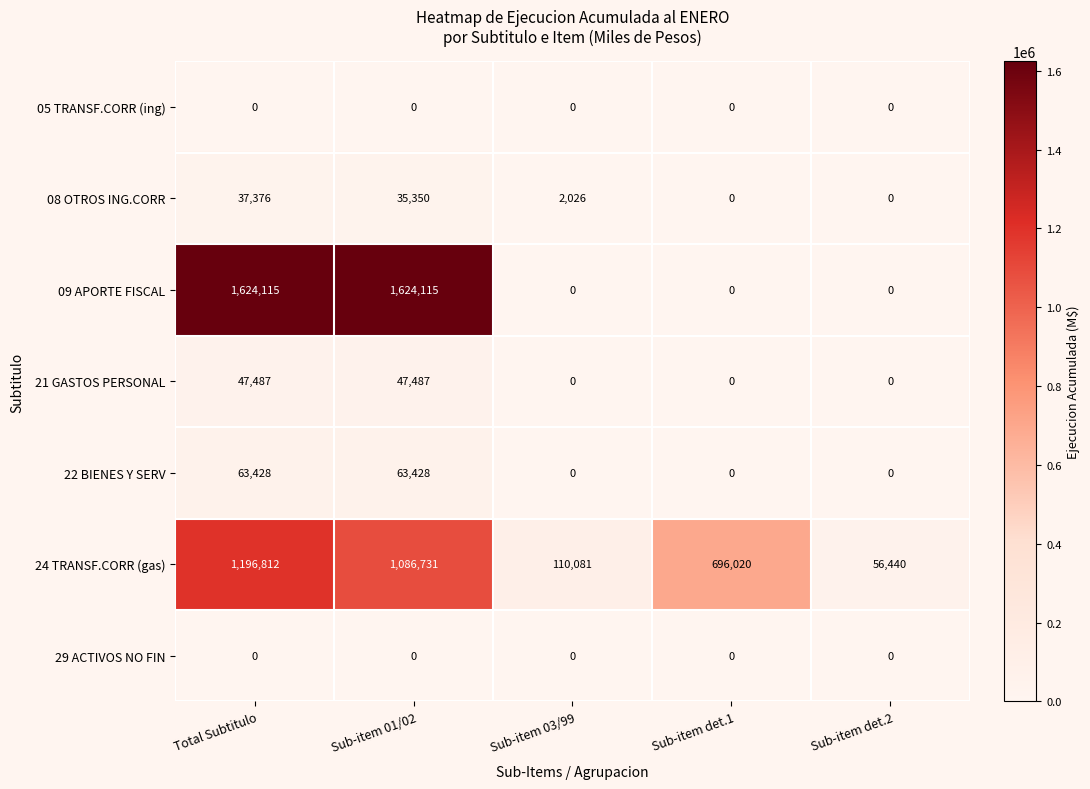

Count the number of data series in this chart.

7